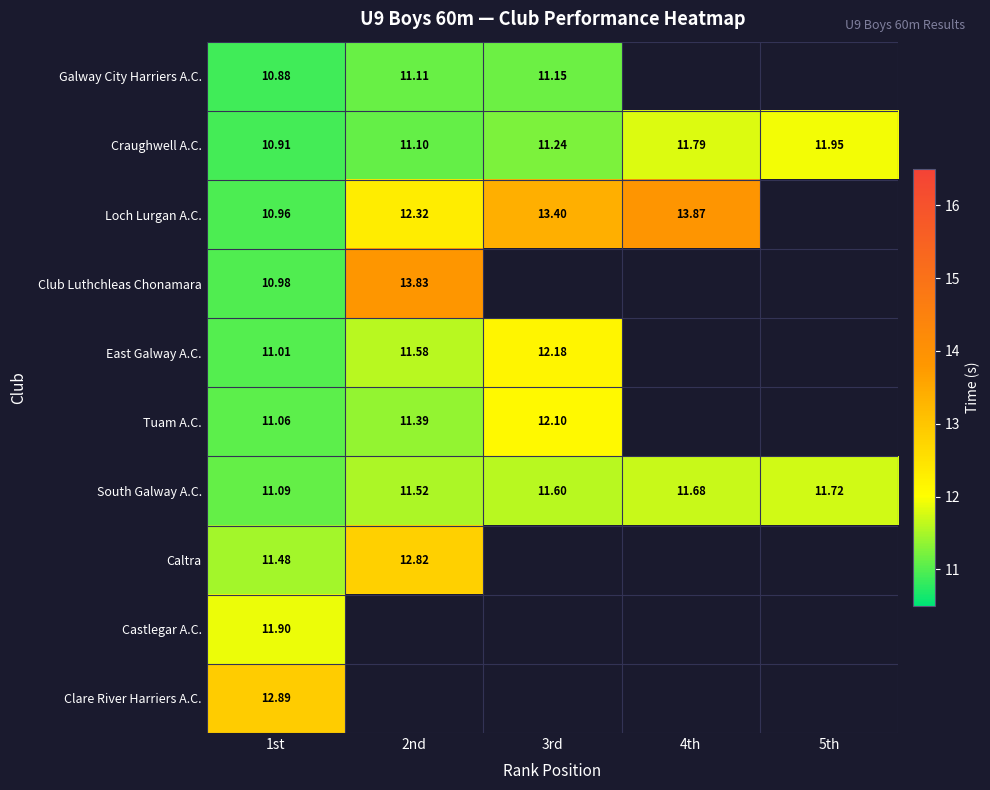

Which series has the largest total across all categories?

South Galway A.C.